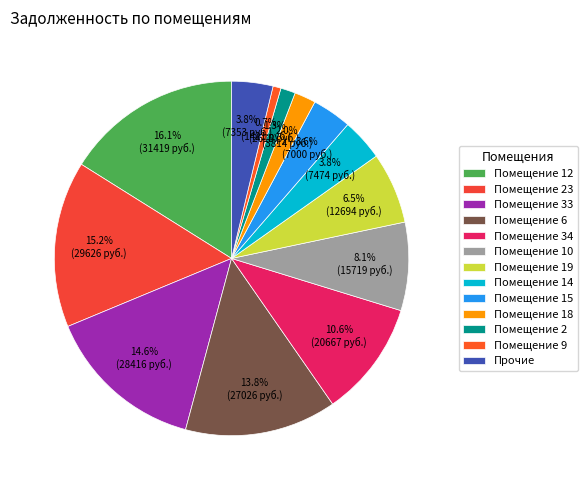

To the nearest percent, what is the difference between the largest and smallest slice percentages?

15%